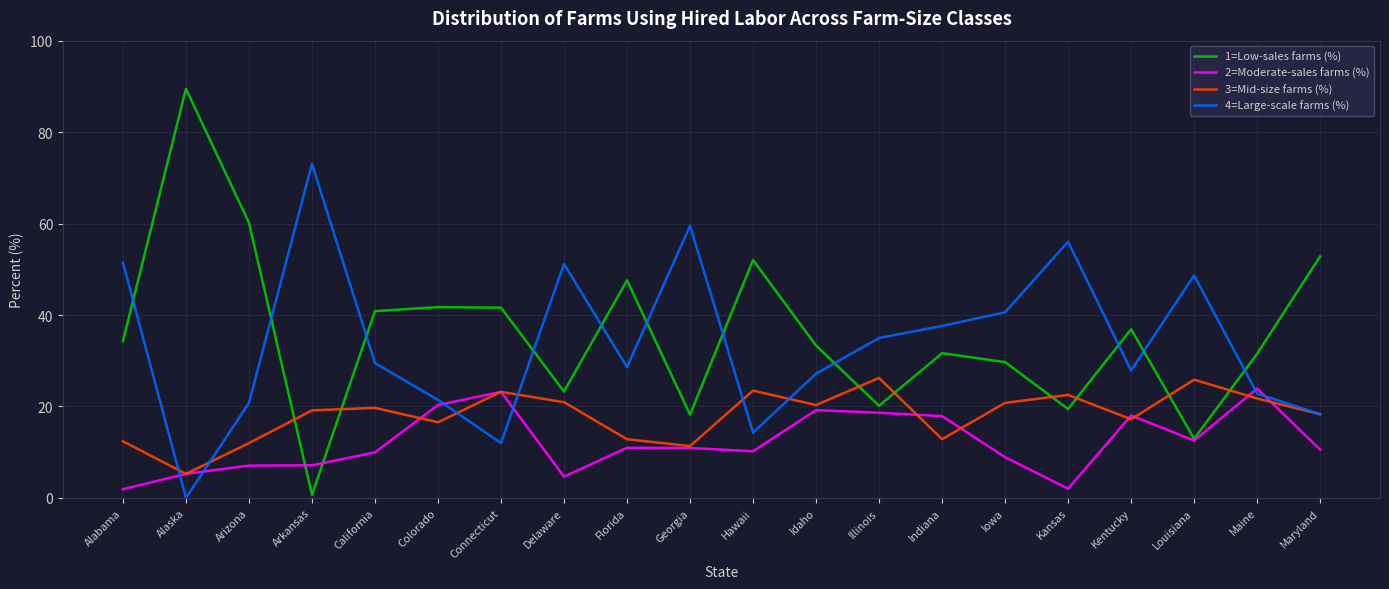

True or false: 4=Large-scale farms (%) has more than 2 points higher than both neighbors.

True